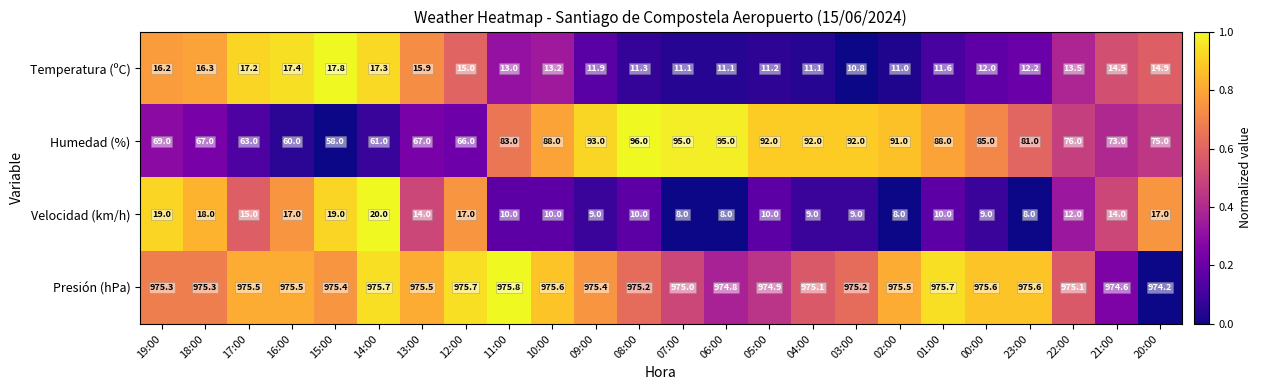

Is the value of Humedad (%) at 03:00 greater than the value of Velocidad (km/h) at 22:00?

Yes